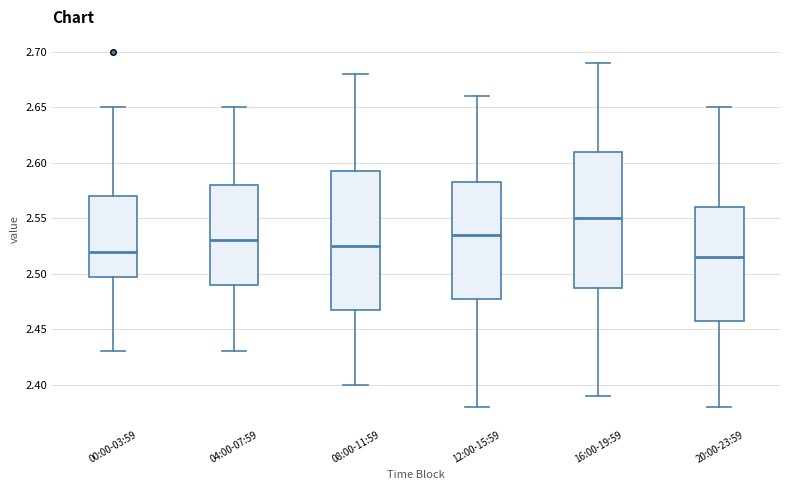

Reading left to right, transcribe this box plot: for each box, give where its median line is, the range the box spans, and where its two whiskers end, as read against the y-axis. The values are not printed on the chart, so give them approximately, as read against the axis.

00:00-03:59: median 2.520, box 2.500 to 2.570, whiskers 2.430 to 2.650
04:00-07:59: median 2.530, box 2.490 to 2.580, whiskers 2.430 to 2.650
08:00-11:59: median 2.525, box 2.470 to 2.595, whiskers 2.400 to 2.680
12:00-15:59: median 2.535, box 2.480 to 2.585, whiskers 2.380 to 2.660
16:00-19:59: median 2.550, box 2.490 to 2.610, whiskers 2.390 to 2.690
20:00-23:59: median 2.515, box 2.460 to 2.560, whiskers 2.380 to 2.650